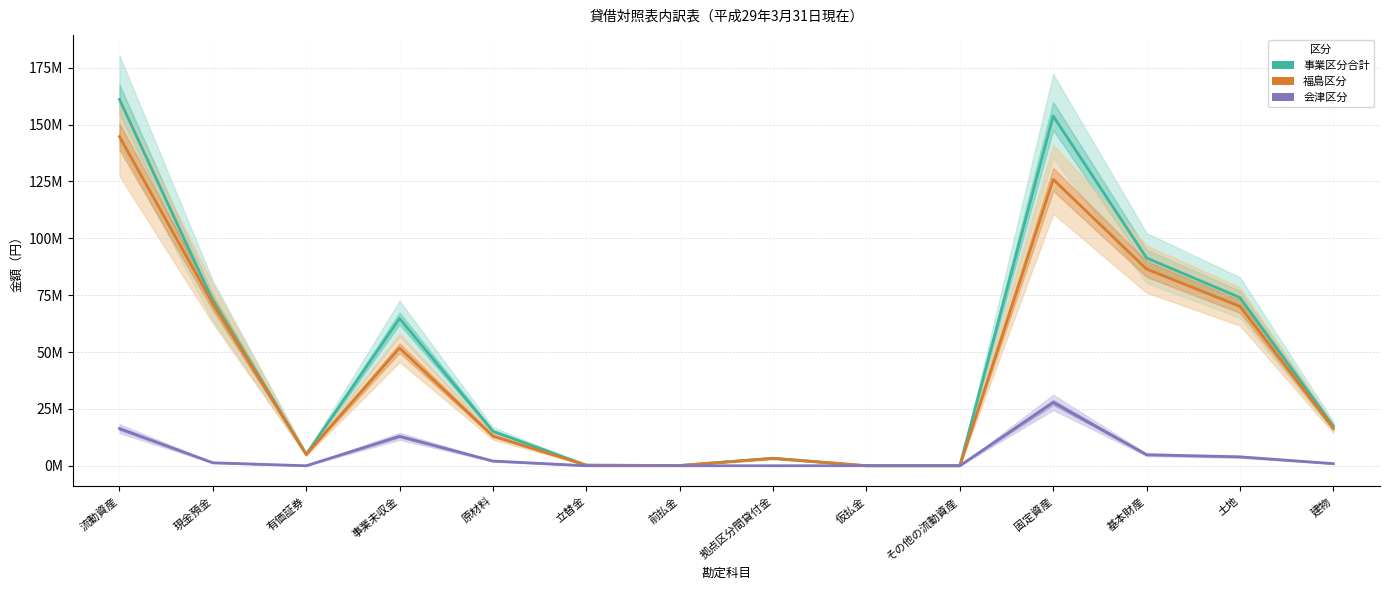

What value does the 会津区分 series have at 仮払金, to the nearest 100?

10000